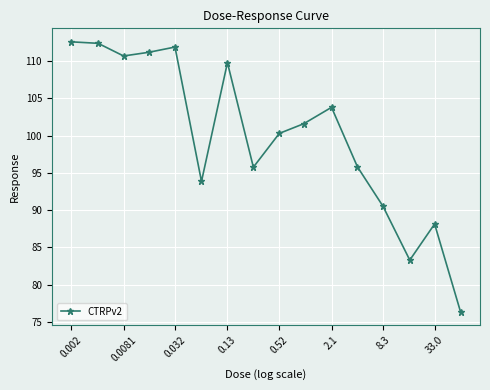

What is the greatest value displayed?

112.6